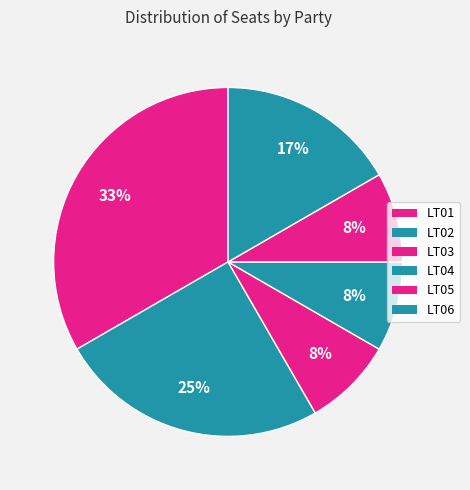

To the nearest percent, what percentage of the pie is LT03?

8%